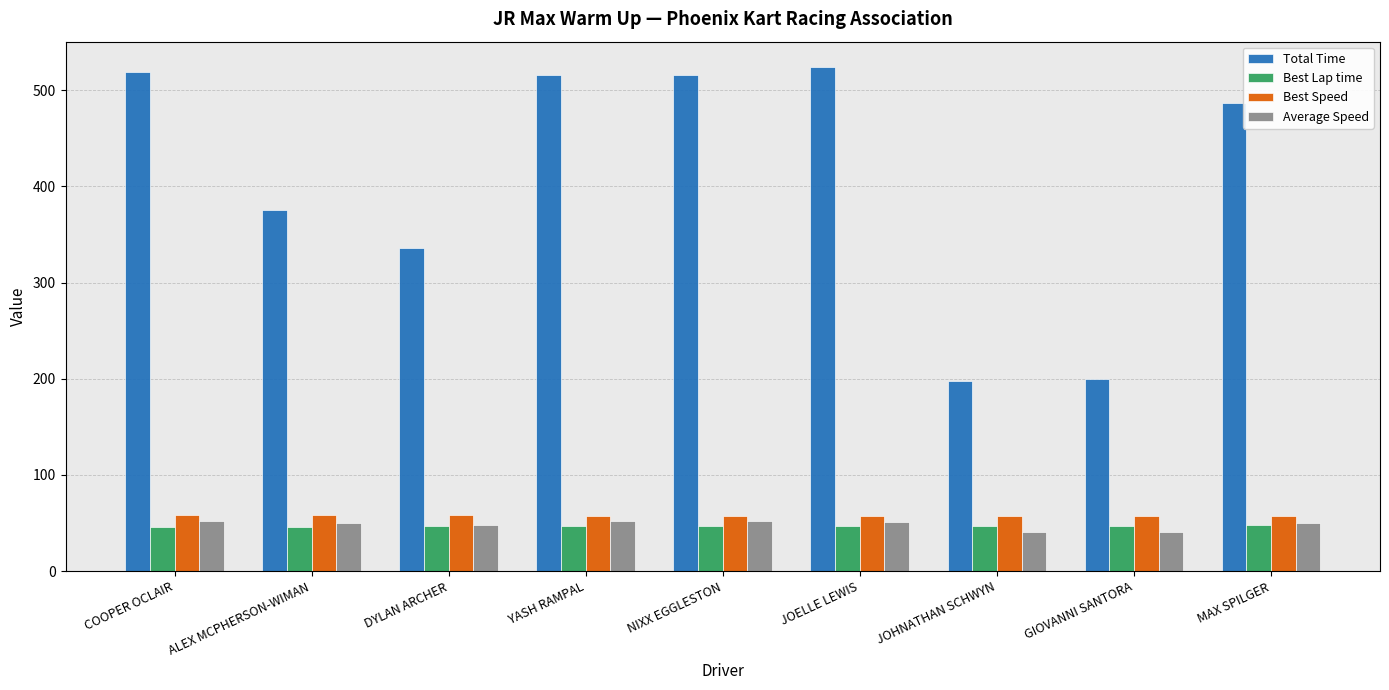

Rank the series by their maximum value, from lowest to highest.

Best Lap time, Average Speed, Best Speed, Total Time